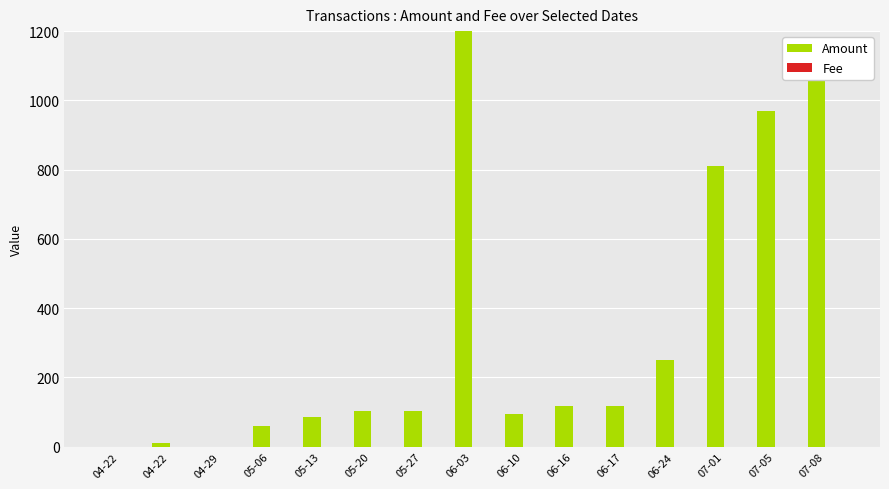

True or false: Fee has a value of 0.0 at 04-22.

True